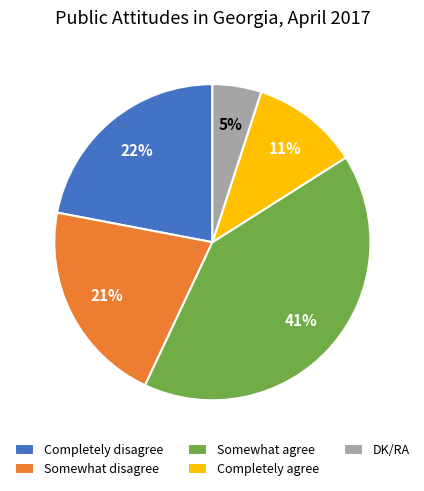

Is there a majority slice in this chart?

No